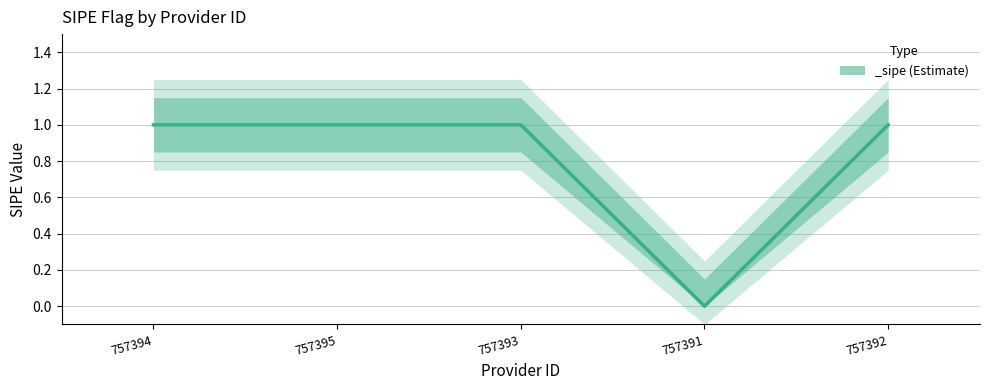

Count the number of data series in this chart.

1